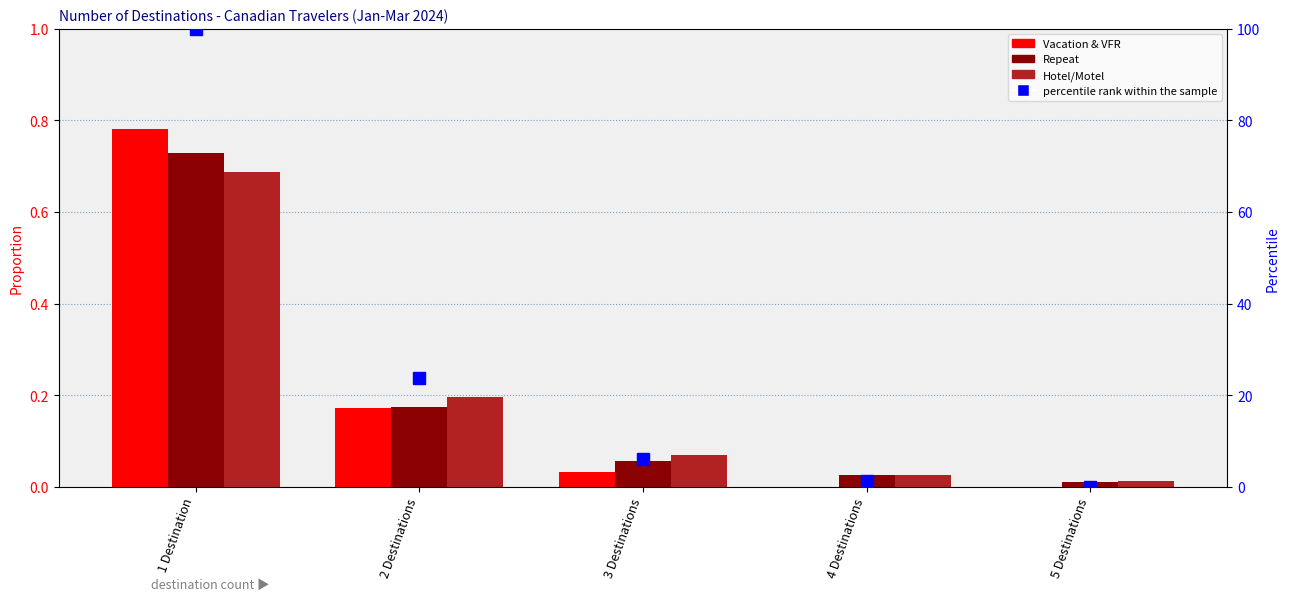

Which category has the lowest value across all series?

4 Destinations